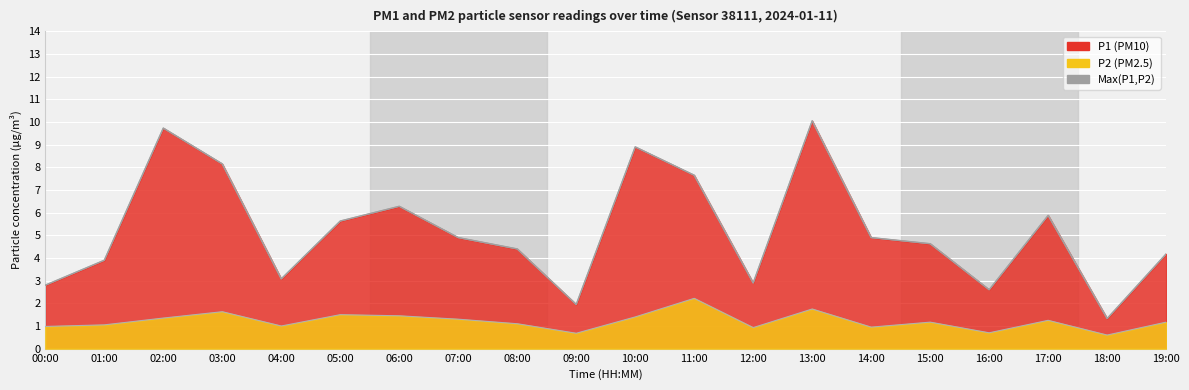

How many values exceed 4?

13